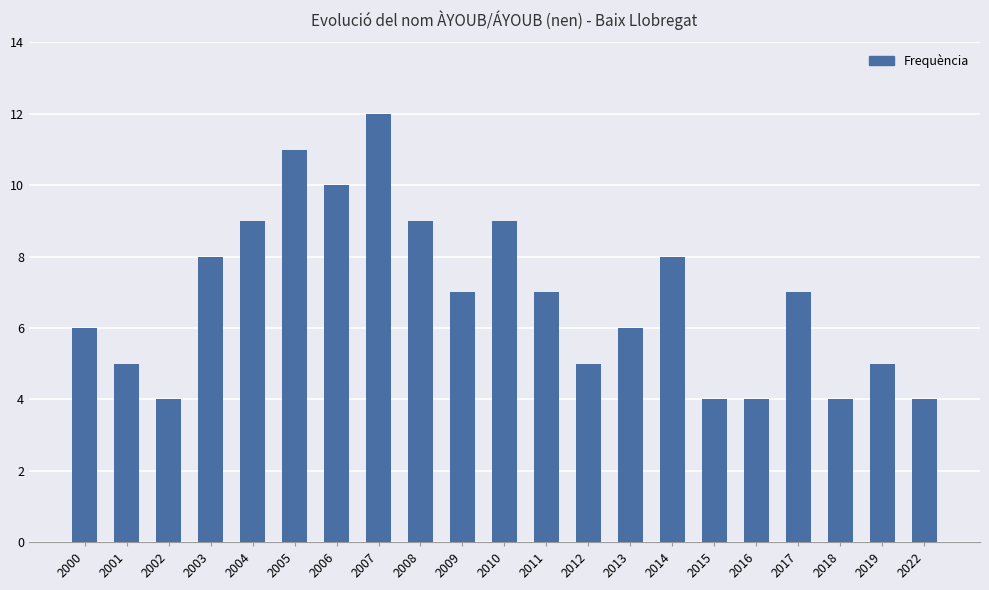

What is the difference between the values at 2004 and 2022?

5